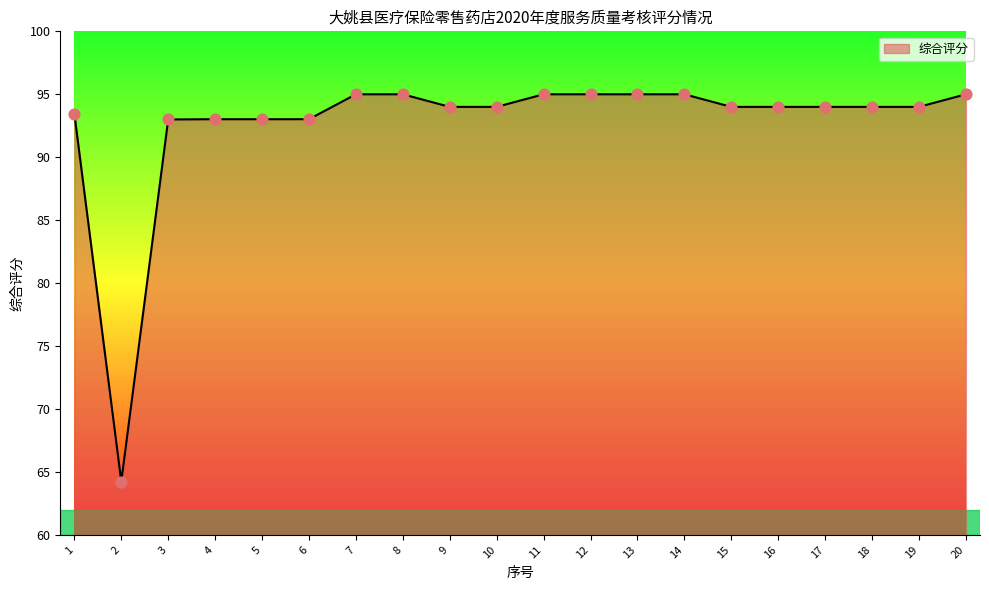

Approximately how many times larger is the value at 13 compared to 16?

1.0